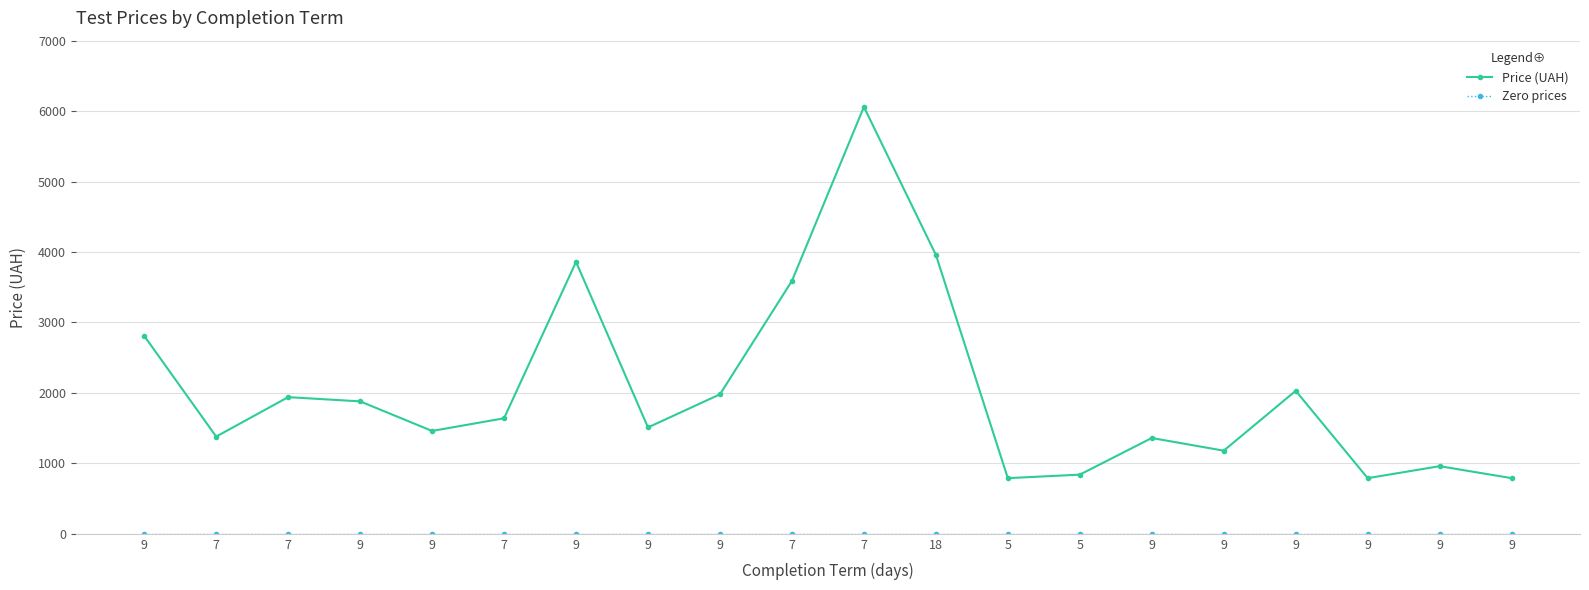

Which series changed the most between 7 and 9?

Price (UAH)